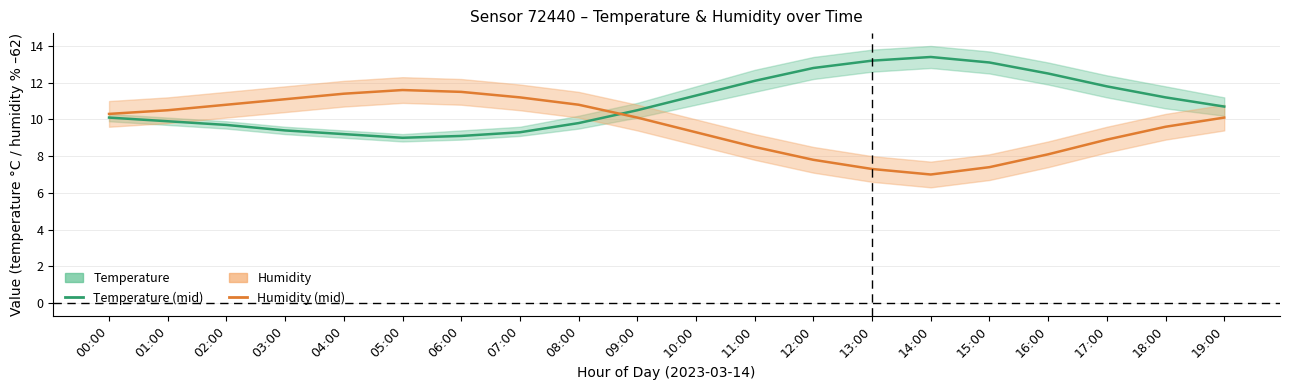

Between 04:00 and 09:00, which is larger?

09:00